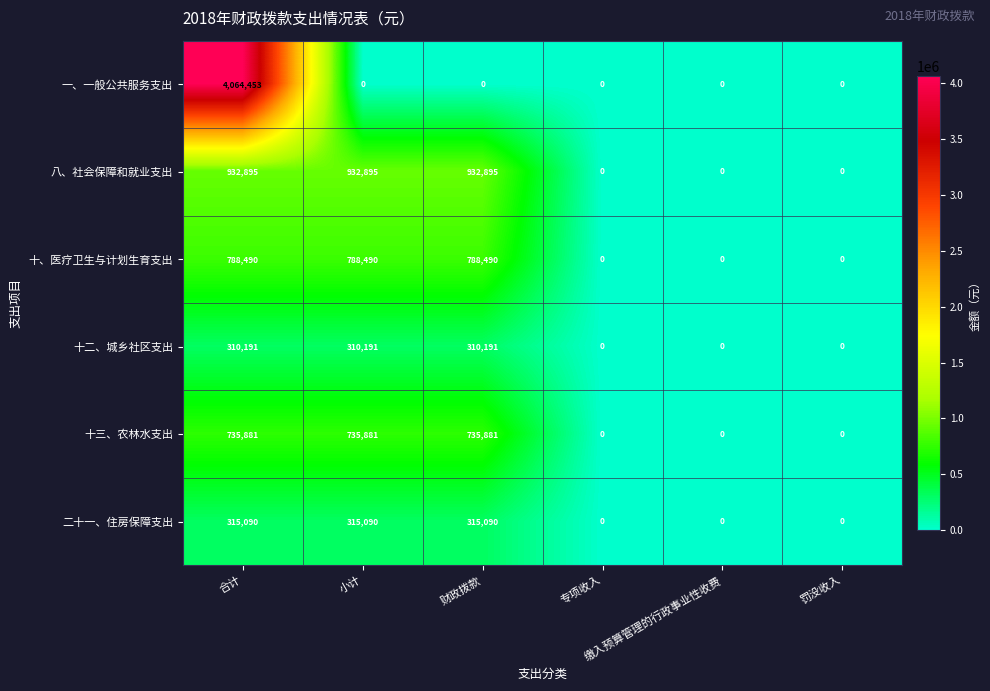

What is the difference between the maximum and minimum values in the 二十一、住房保障支出 series?

315090